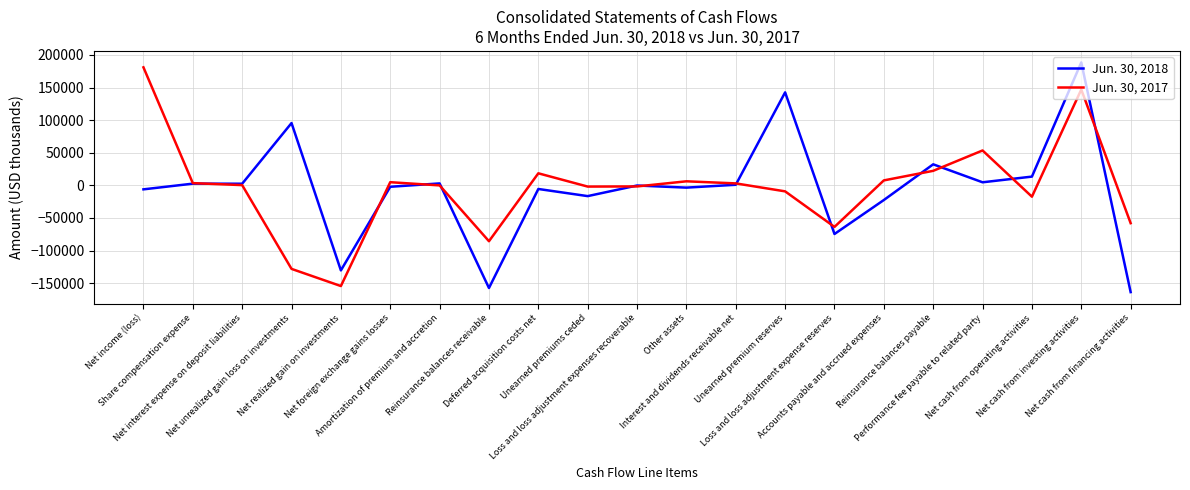

What is the maximum value shown in the chart?

188510